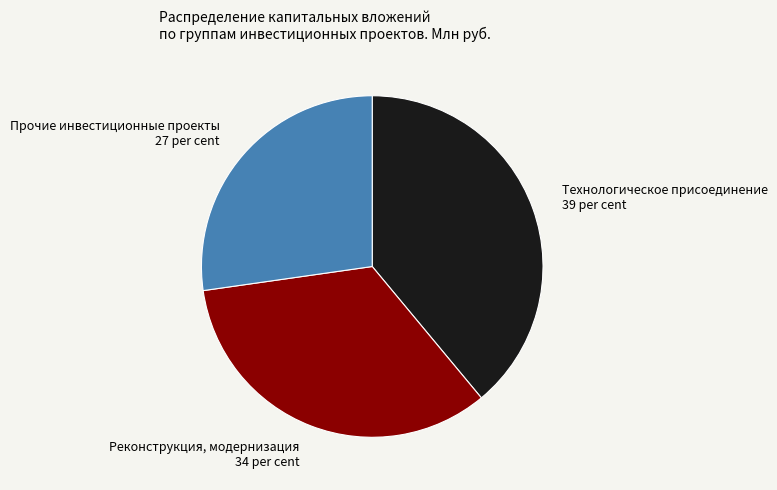

How many segments does this pie chart have?

3